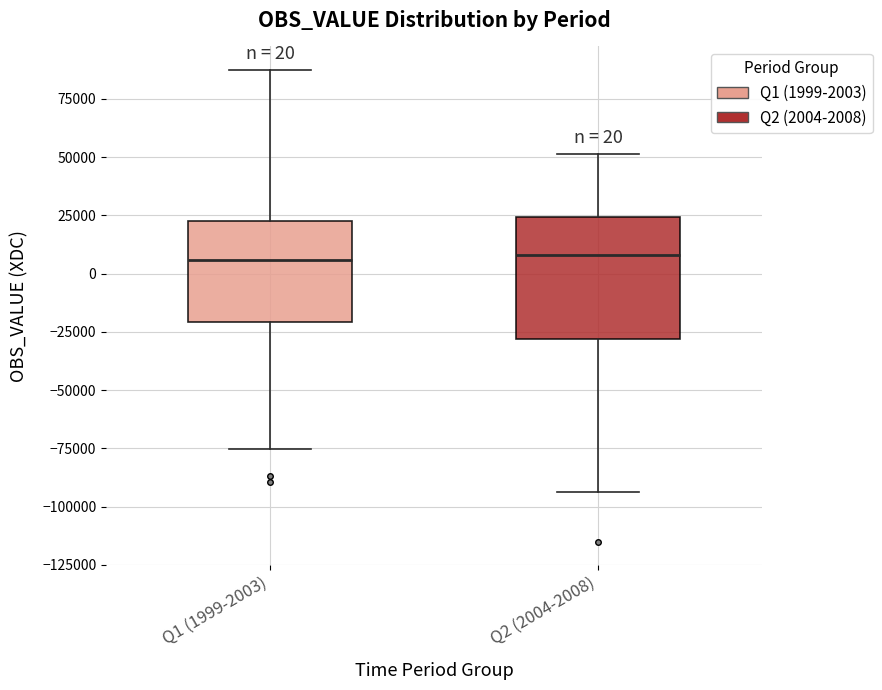

Which box is the tallest, from its lower edge to its upper edge?

Q2 (2004-2008)